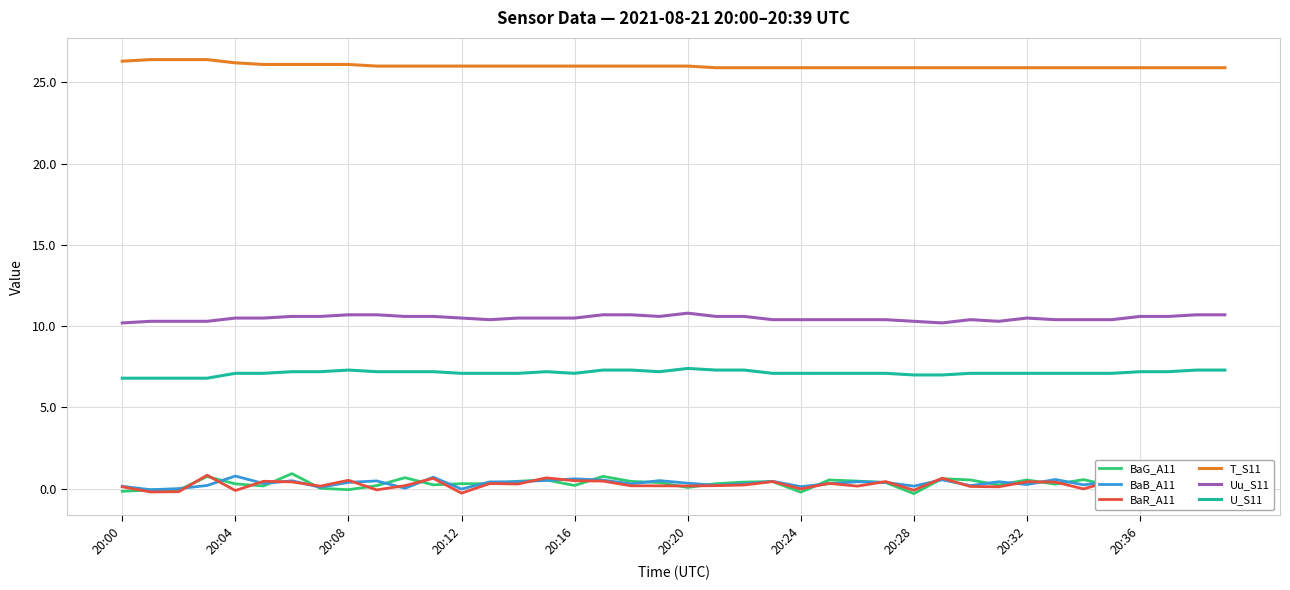

Count the number of data series in this chart.

6